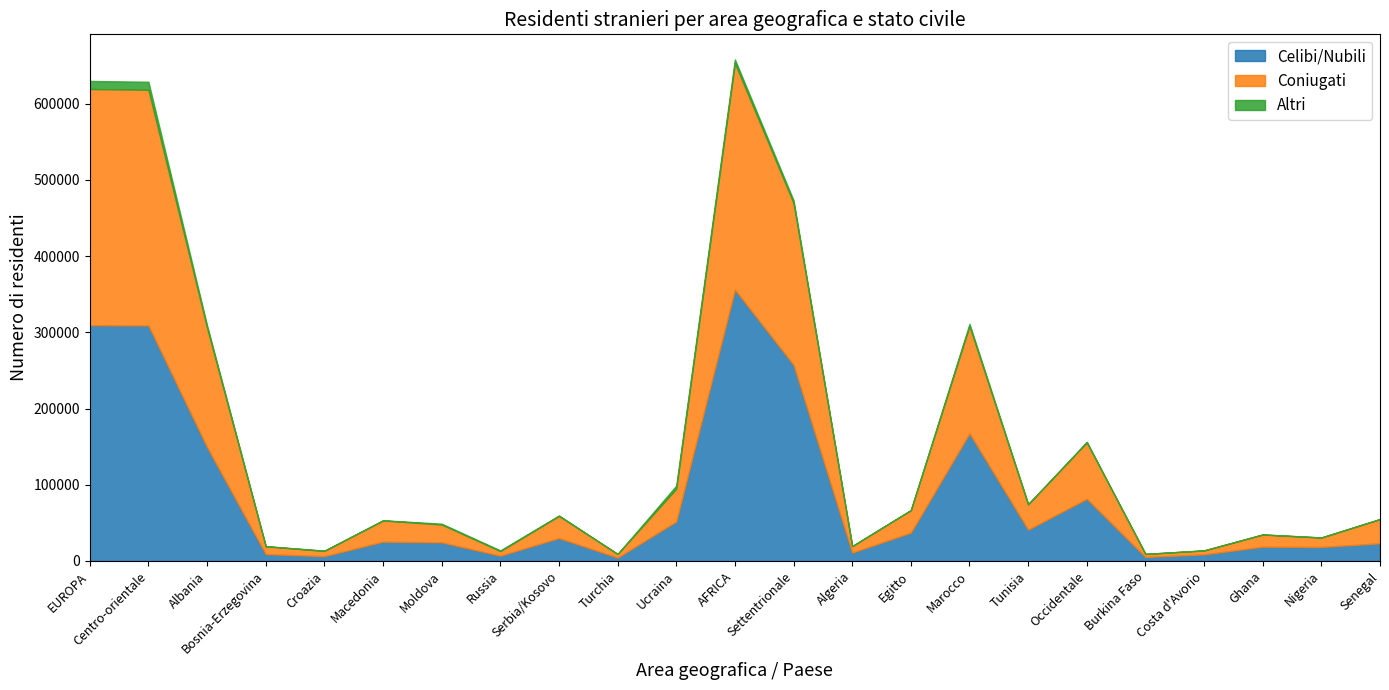

How many distinct data groups are displayed?

3